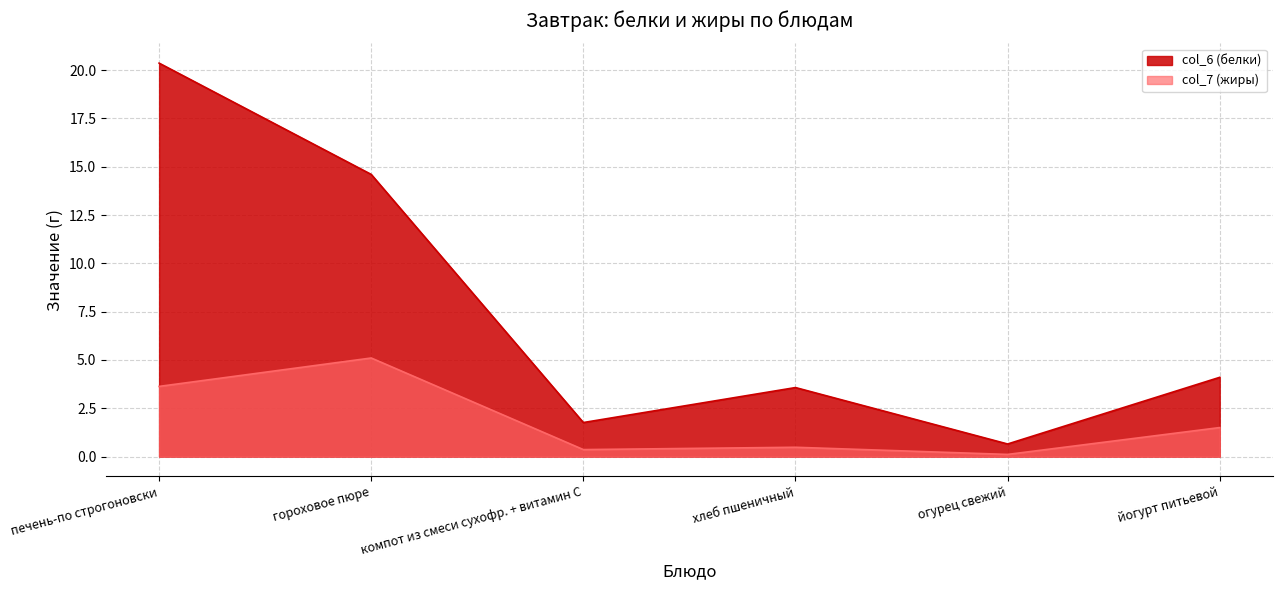

What value does the col_7 series have at йогурт питьевой?

1.5